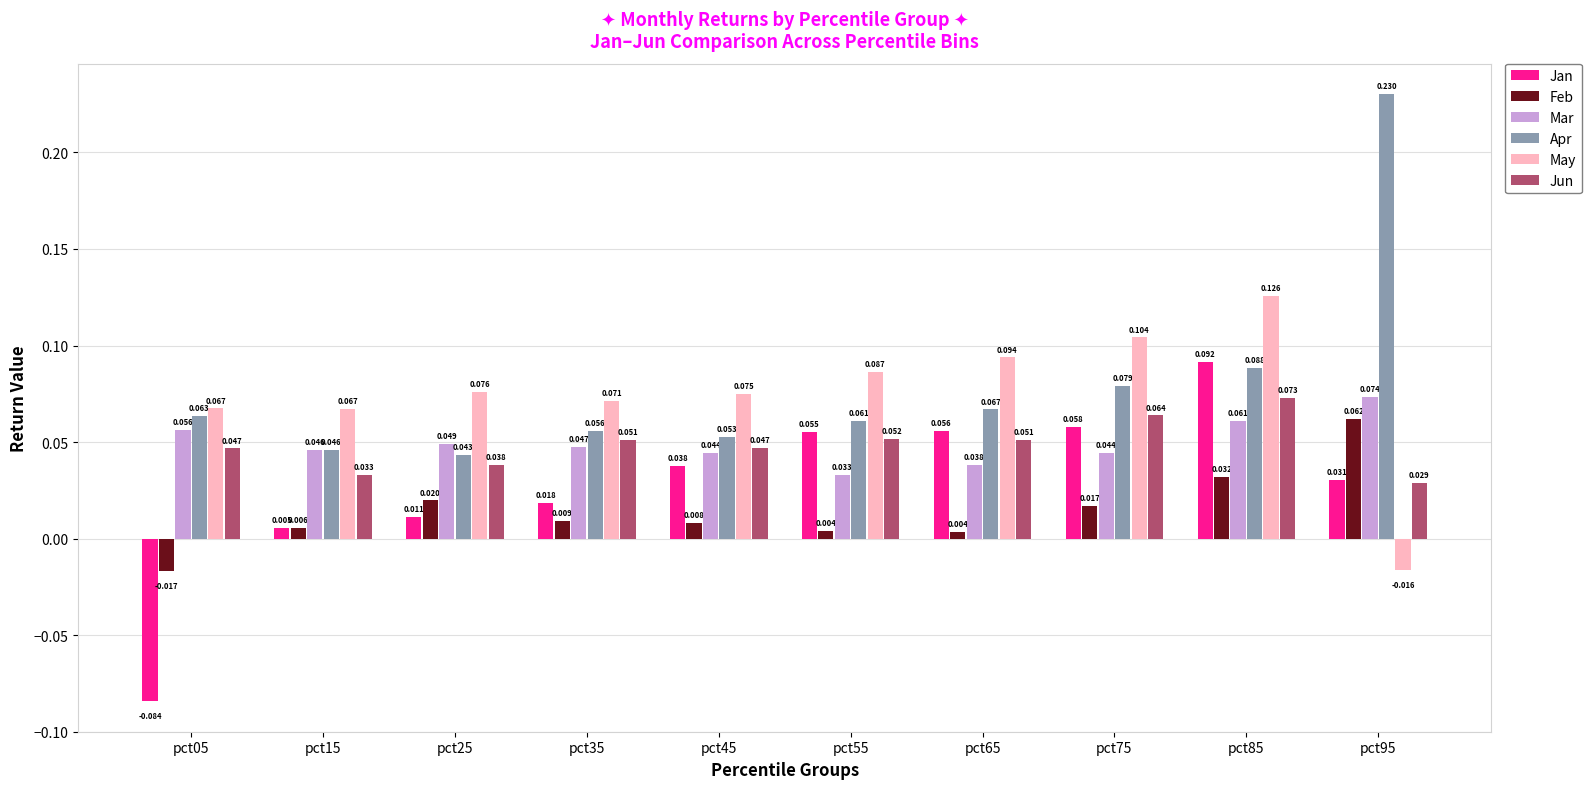

Rank the series at pct55 from highest to lowest value.

May, Apr, Jan, Jun, Mar, Feb